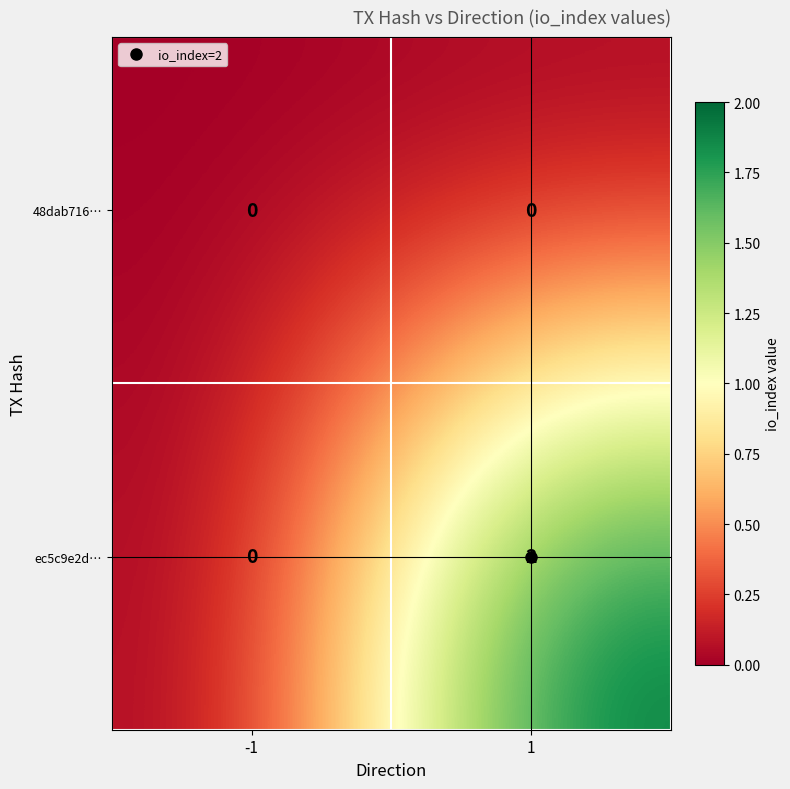

Which series has the largest range (max minus min)?

ec5c9e2d…